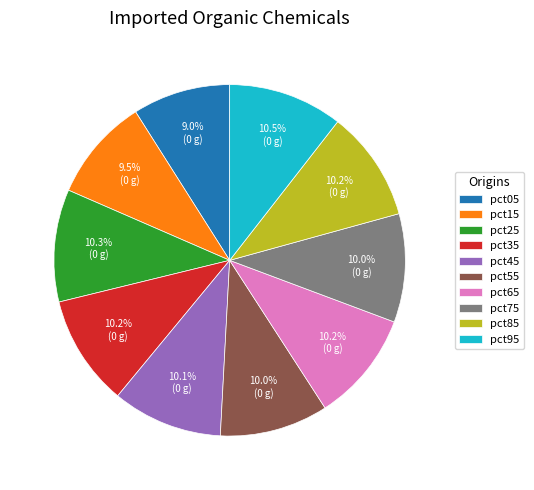

How many segments does this pie chart have?

10